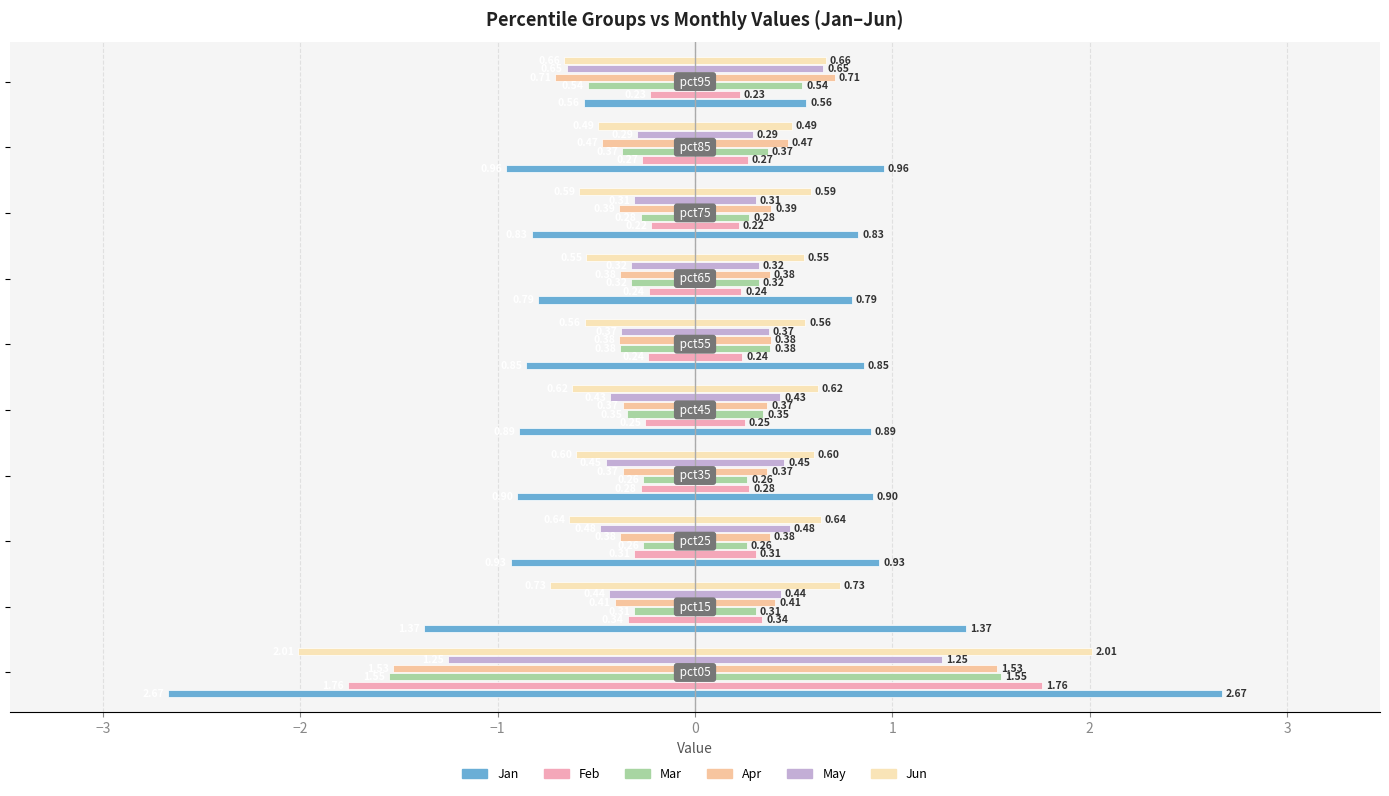

At how many categories does at least one series exceed -1?

9